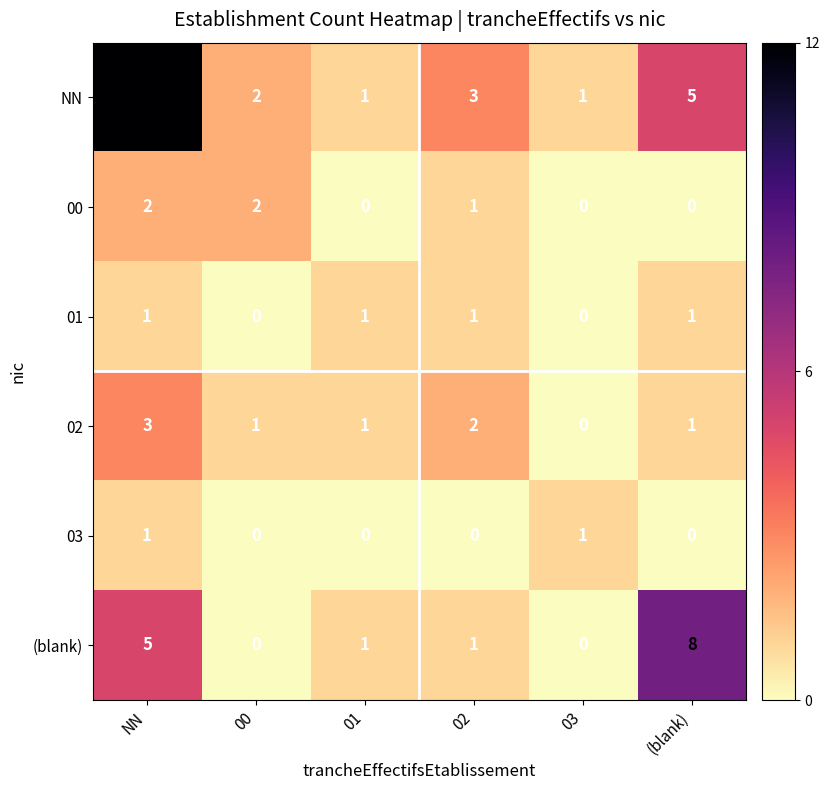

What is the total value across all series at 00?

5